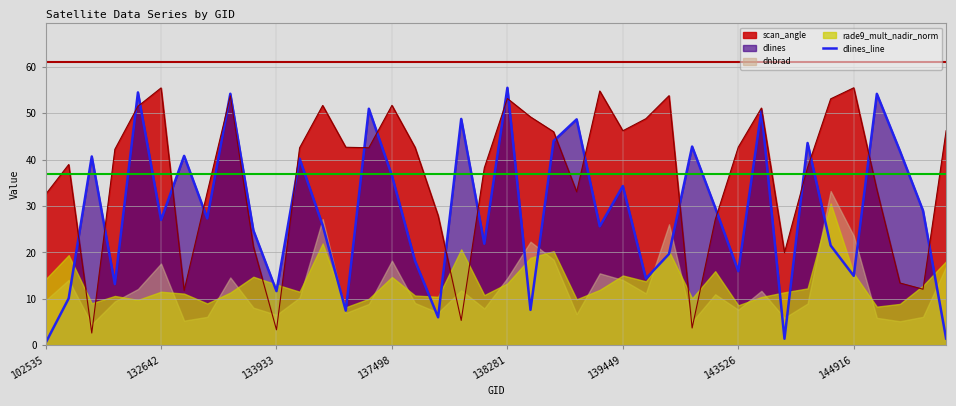

What is the highest value of the scan_angle series?

55.5